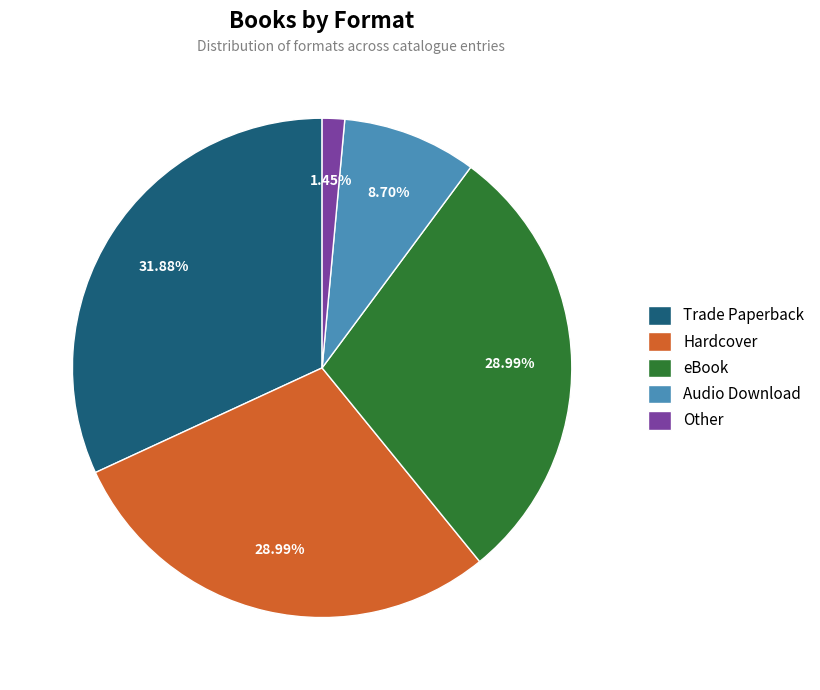

Is there any slice that represents more than half of the pie?

No